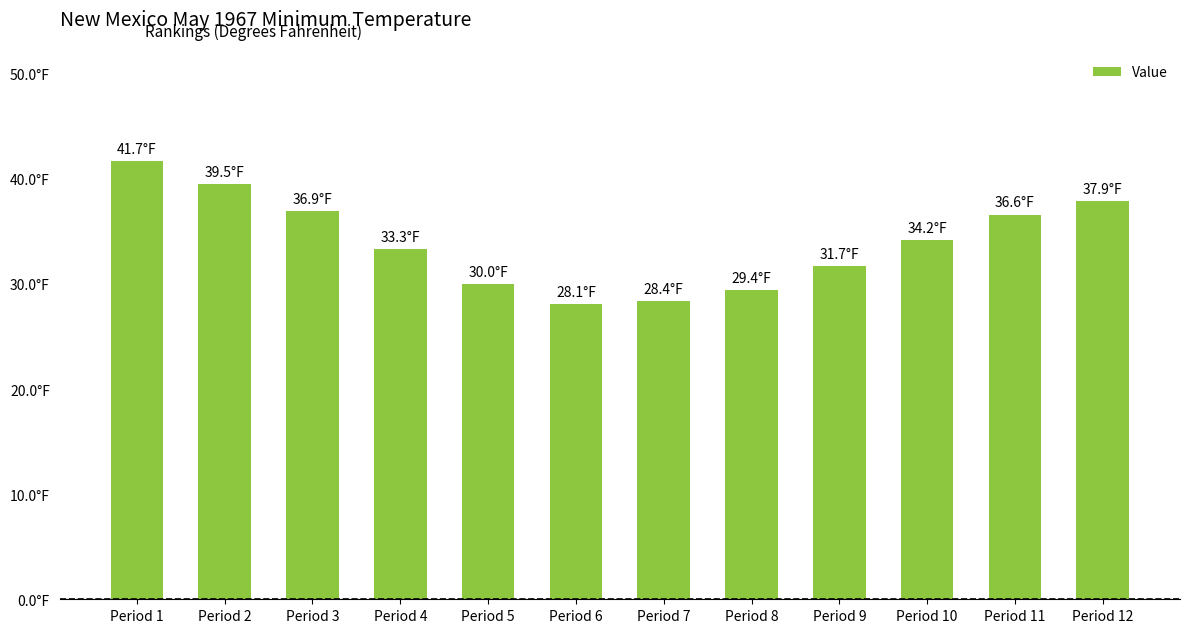

At which label does the data first exceed 34?

Period 1